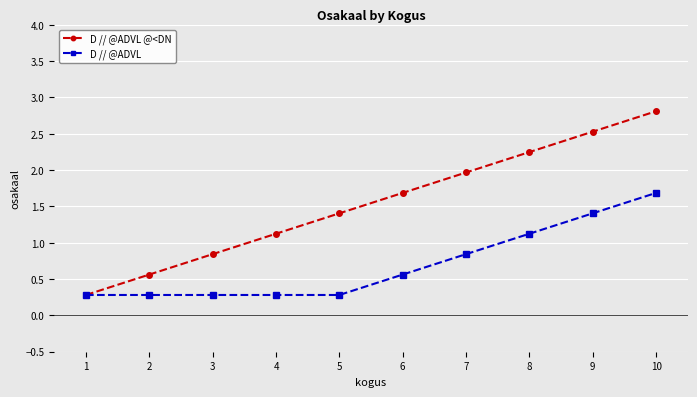

Rank the series by their maximum value, from lowest to highest.

D // @ADVL, D // @ADVL @<DN